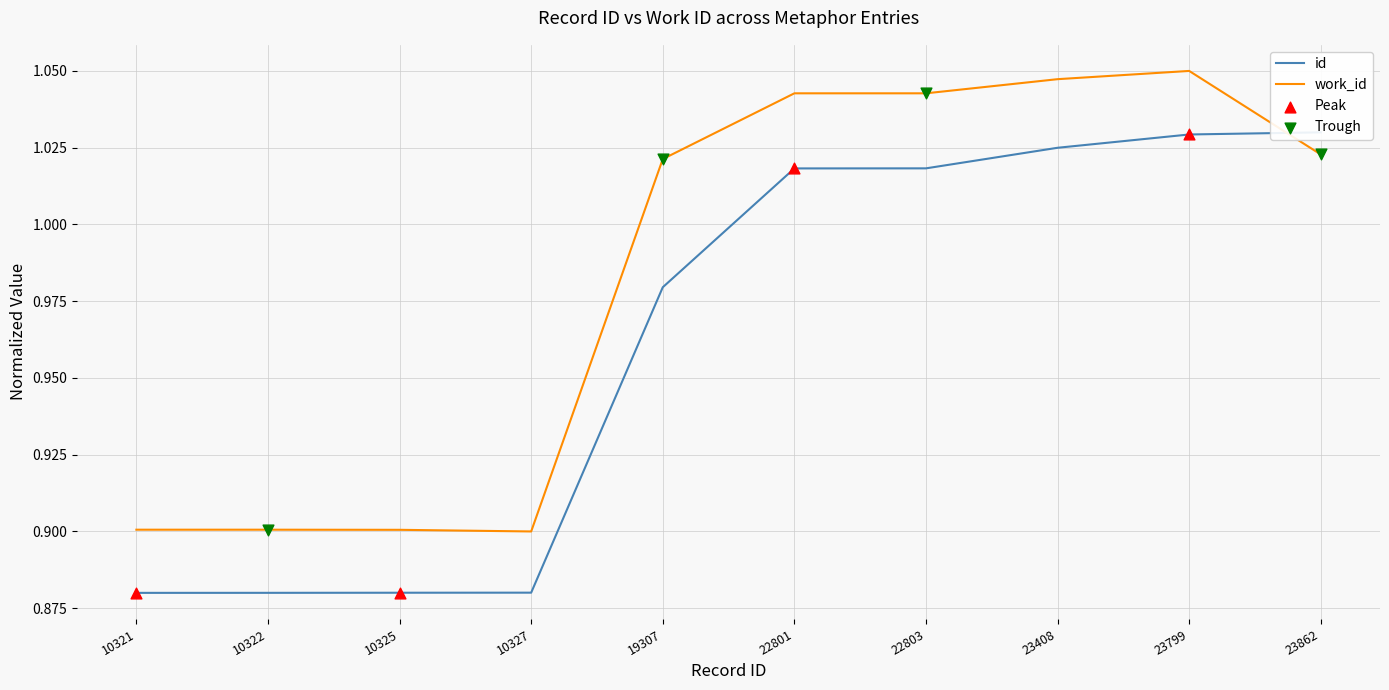

What are all the series names shown in the legend?

id, work_id